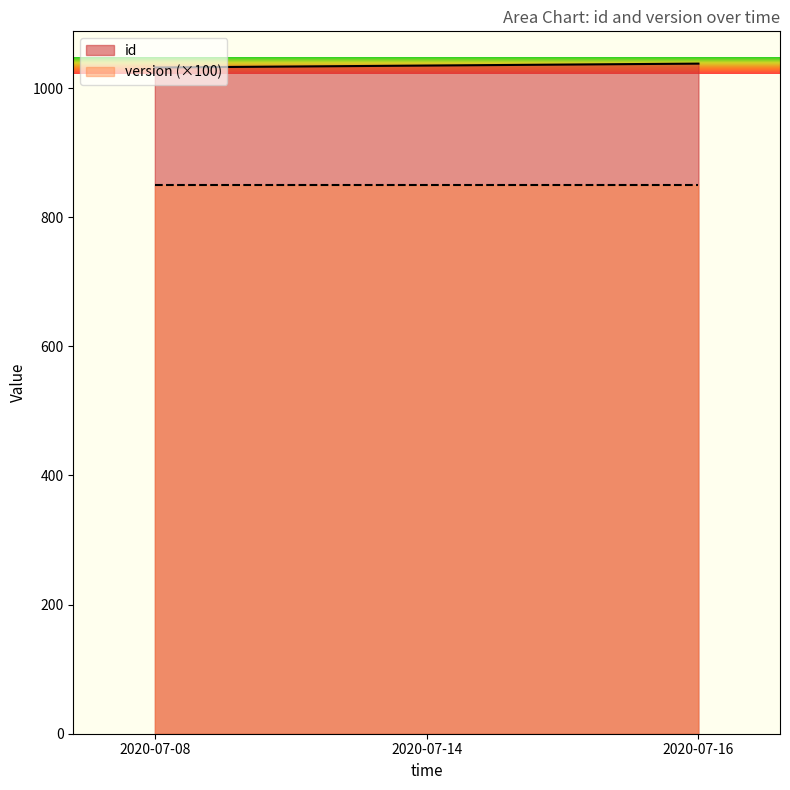

Reading left to right, what are all the values shown in this chart?

2020-07-08=1032	2020-07-14=1035	2020-07-16=1038